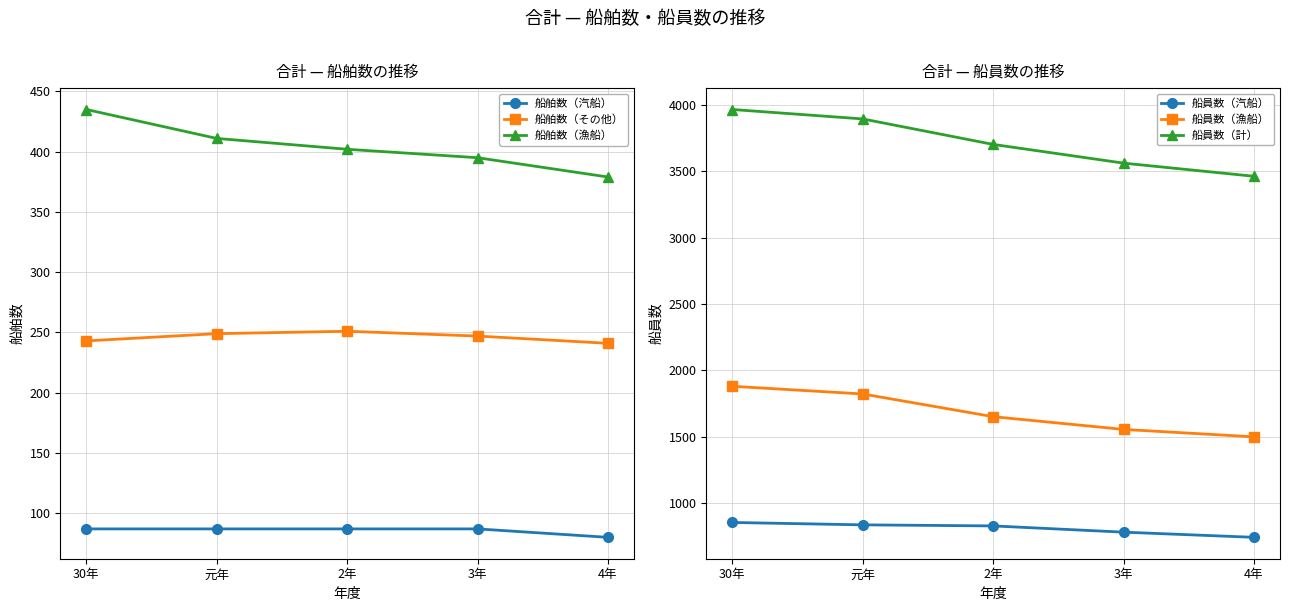

Does the chart display data point markers on the line(s)?

Yes